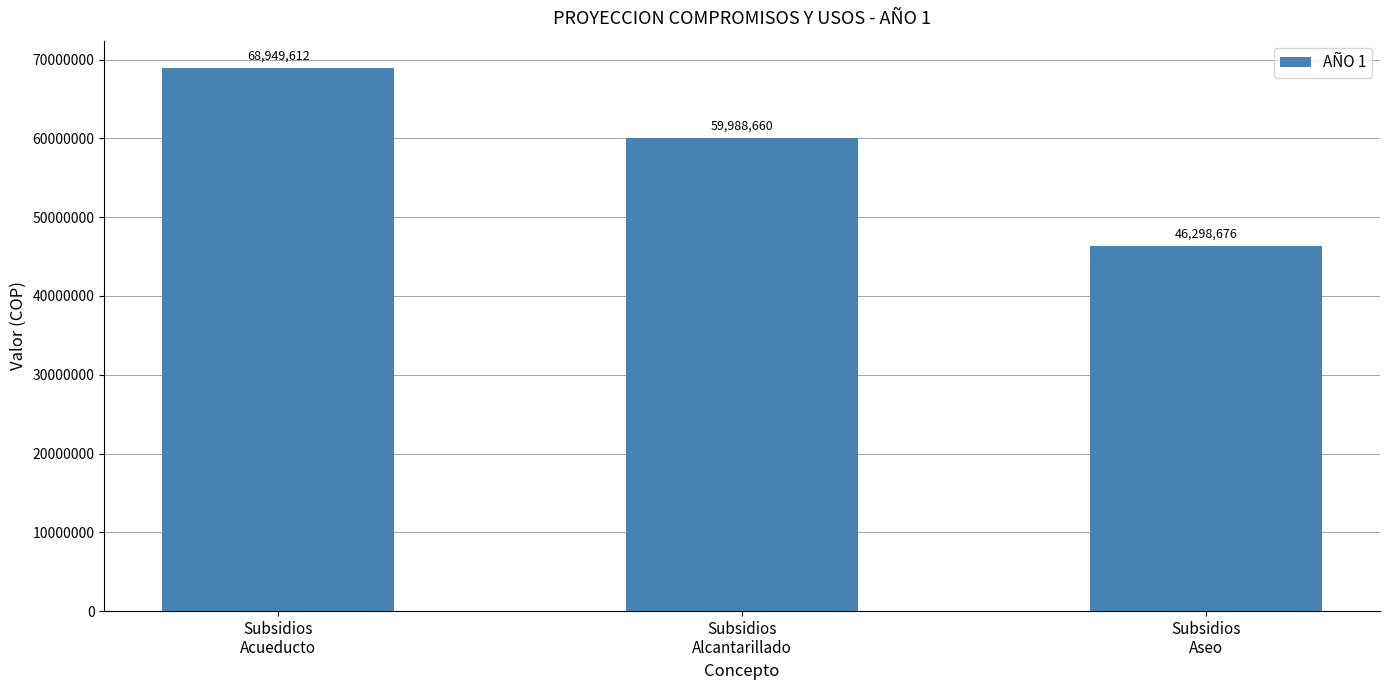

How many data points are less than 59988660?

1